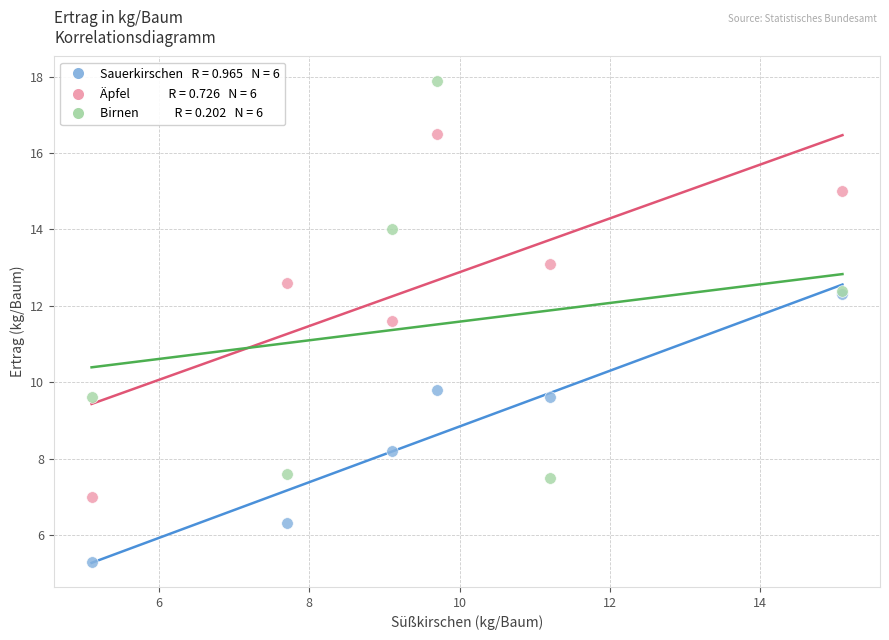

Across all series, what Y value is closest to 11?

11.6